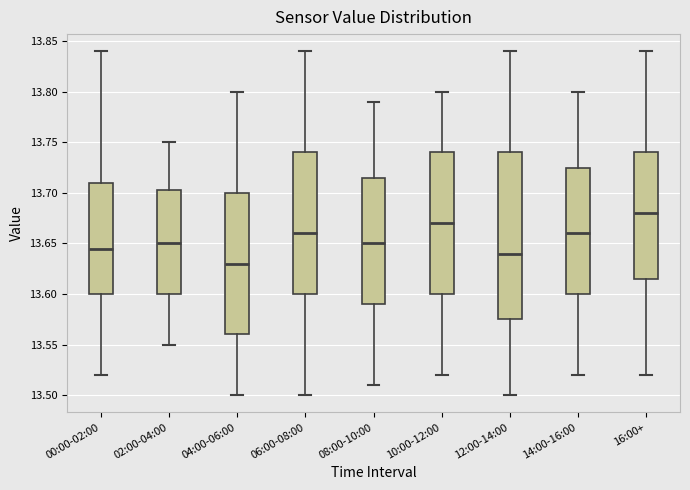

Comparing the boxes themselves (not the whiskers), which one is the tallest?

12:00-14:00